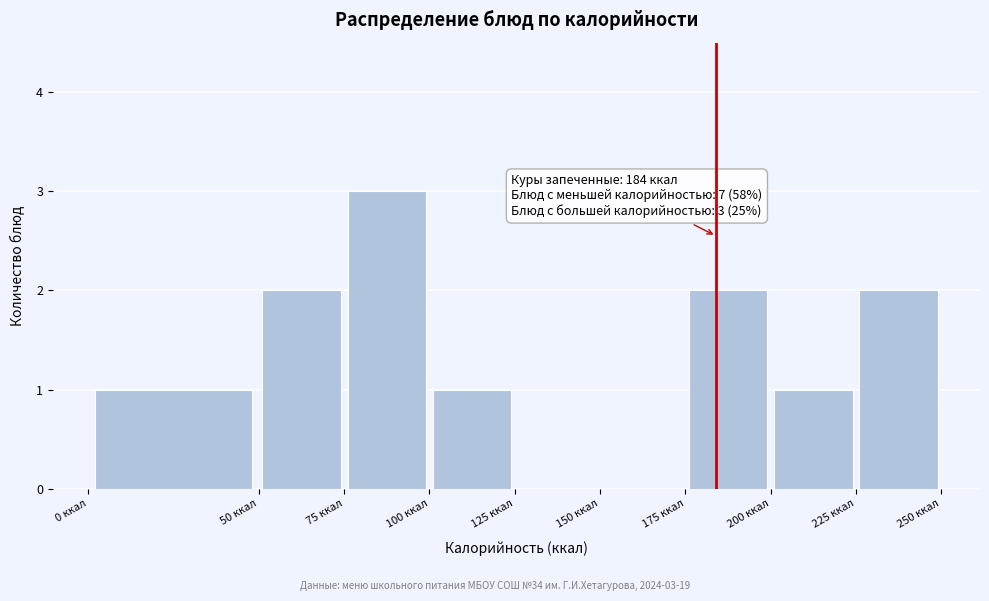

Which range on the x-axis has the tallest bar?

75 to 100